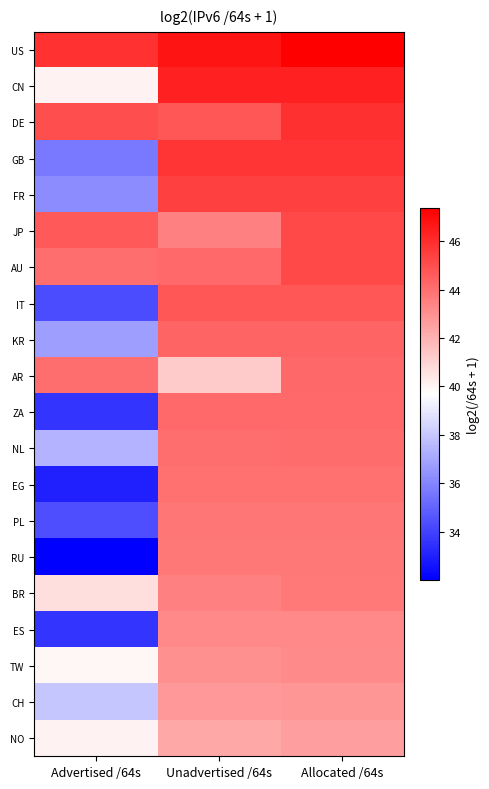

Which label corresponds to the largest value in the chart?

Allocated /64s